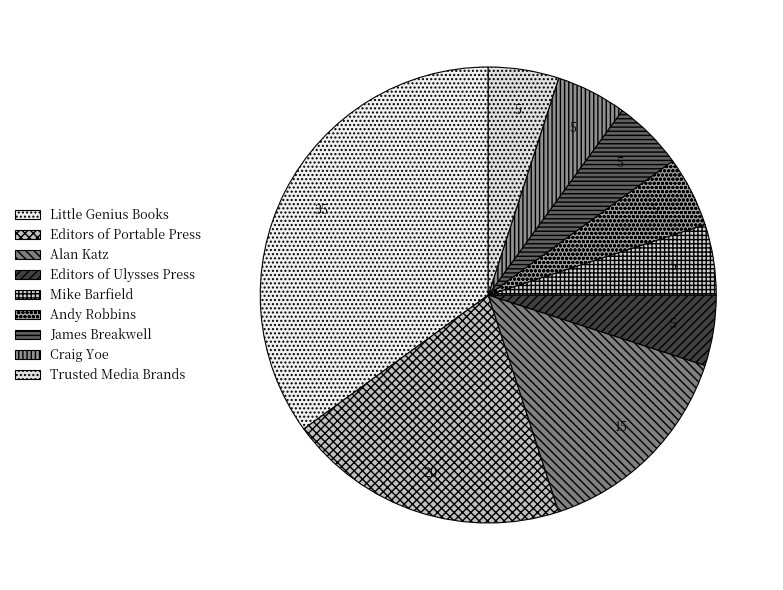

The Editors of Ulysses Press slice represents 5% of the pie. True or false?

True